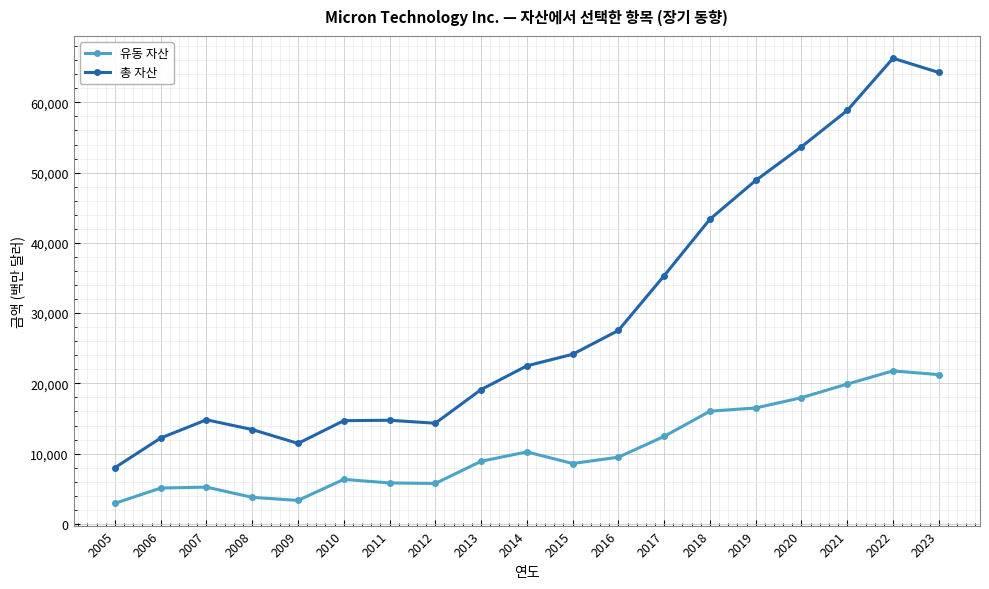

What is the spread (max minus min) of values at 2011?

8920